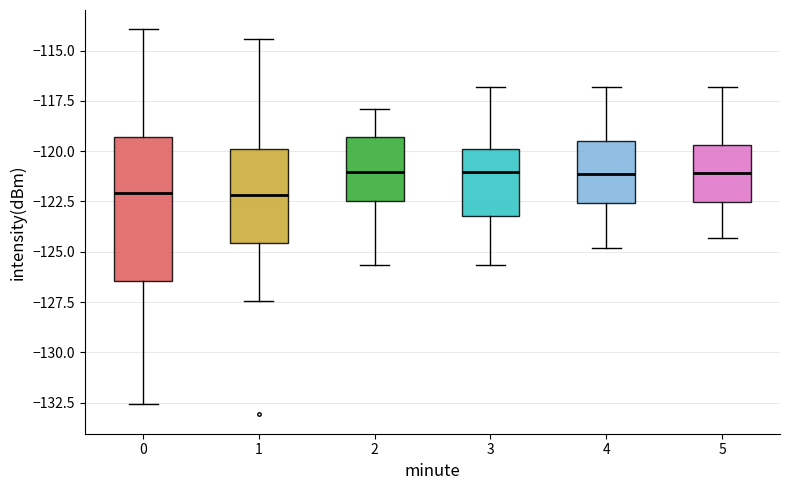

Where does the lower whisker of the box at x = 1 end on the y-axis? The values are not printed on the chart, so give them approximately, as read against the axis.

-127.5